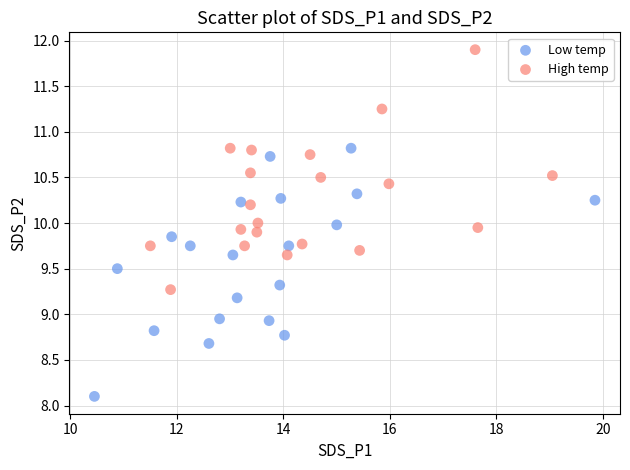

Which series has the widest spread of Y values?

Low temp